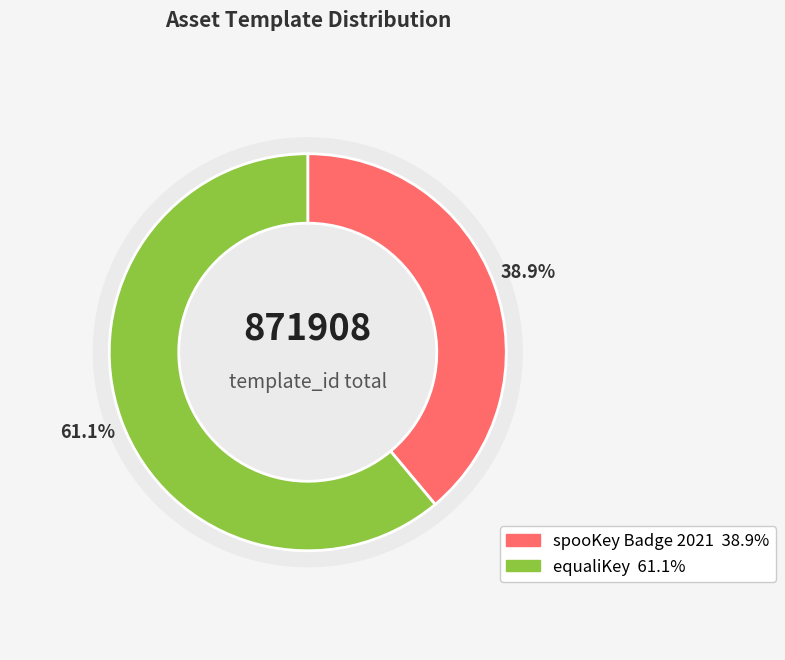

Approximately how many times larger is the value at spooKey Badge 2021 compared to equaliKey?

0.6